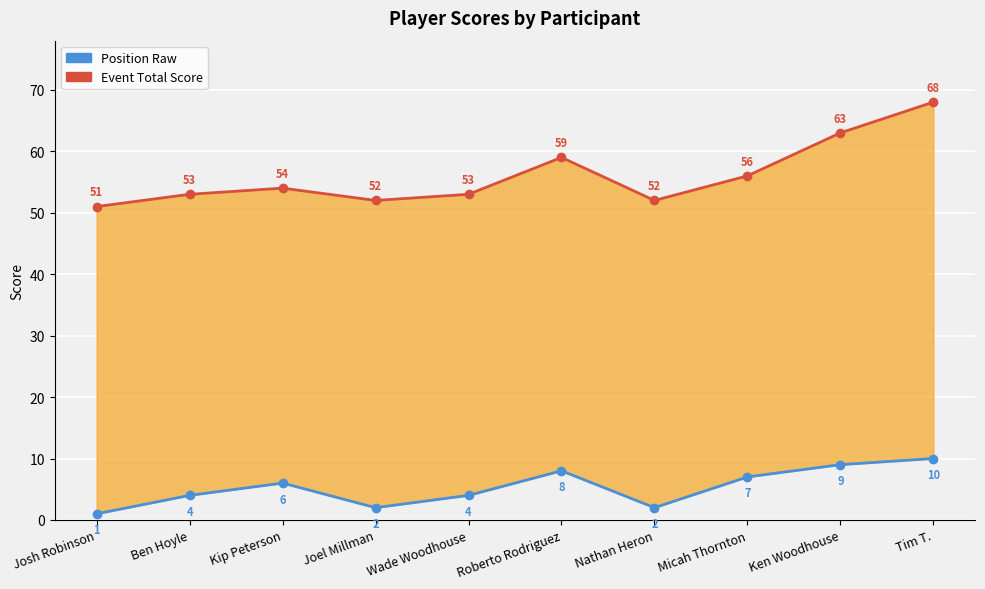

Reading left to right, extract all data points from this chart.

Event Total Score: Josh Robinson=51	Ben Hoyle=53	Kip Peterson=54	Joel Millman=52	Wade Woodhouse=53	Roberto Rodriguez=59	Nathan Heron=52	Micah Thornton=56	Ken Woodhouse=63	Tim T.=68
Position Raw: Josh Robinson=1	Ben Hoyle=4	Kip Peterson=6	Joel Millman=2	Wade Woodhouse=4	Roberto Rodriguez=8	Nathan Heron=2	Micah Thornton=7	Ken Woodhouse=9	Tim T.=10